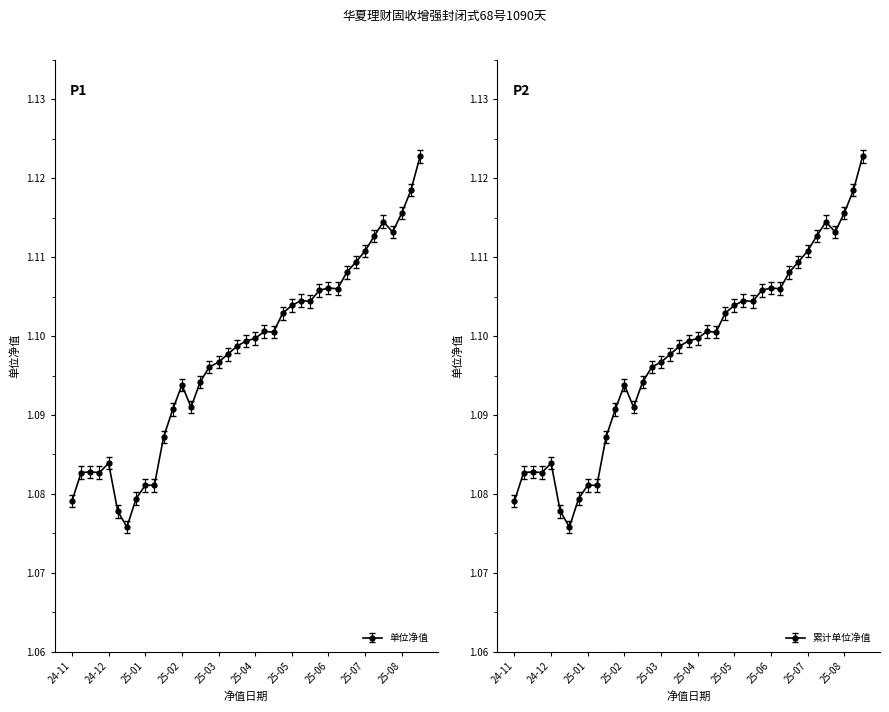

What are all the series names shown in the legend?

单位净值, 累计单位净值